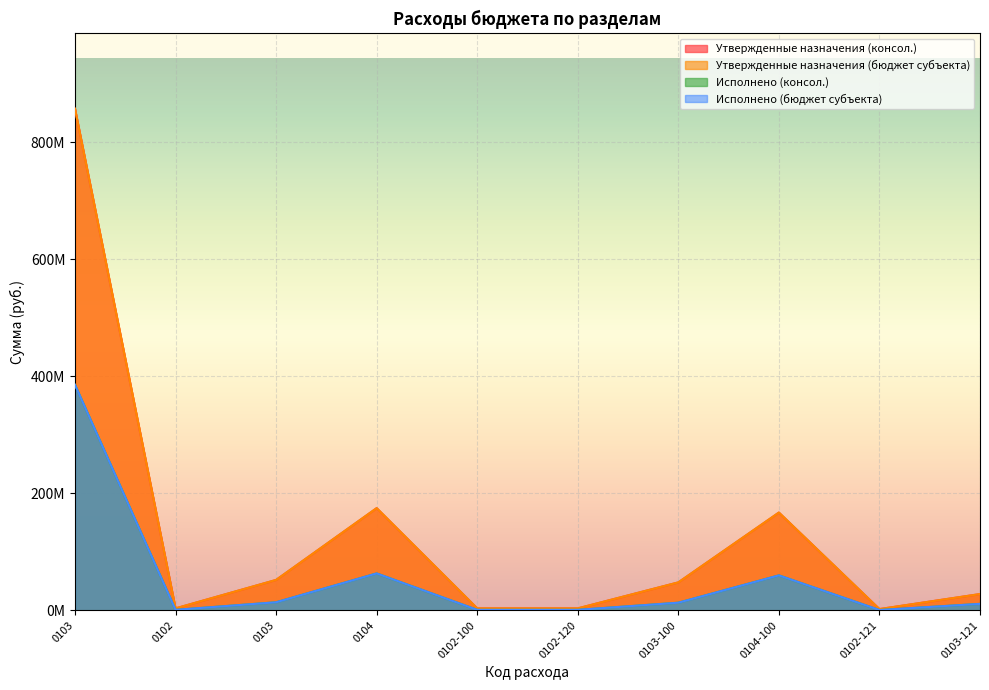

True or false: Утвержденные назначения (консол.) has a value of 167148011.6 at 0104-100.

True